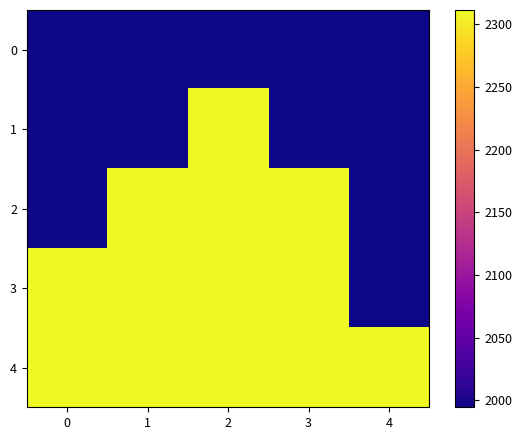

Which series has the largest total across all categories?

4